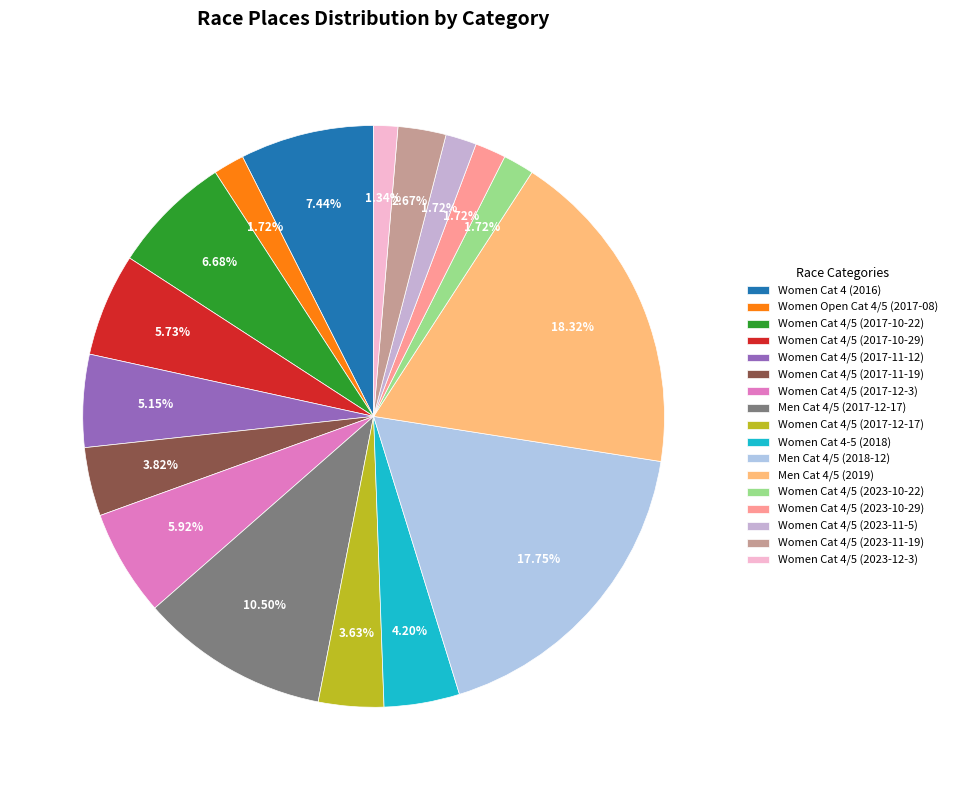

How many segments does this pie chart have?

17